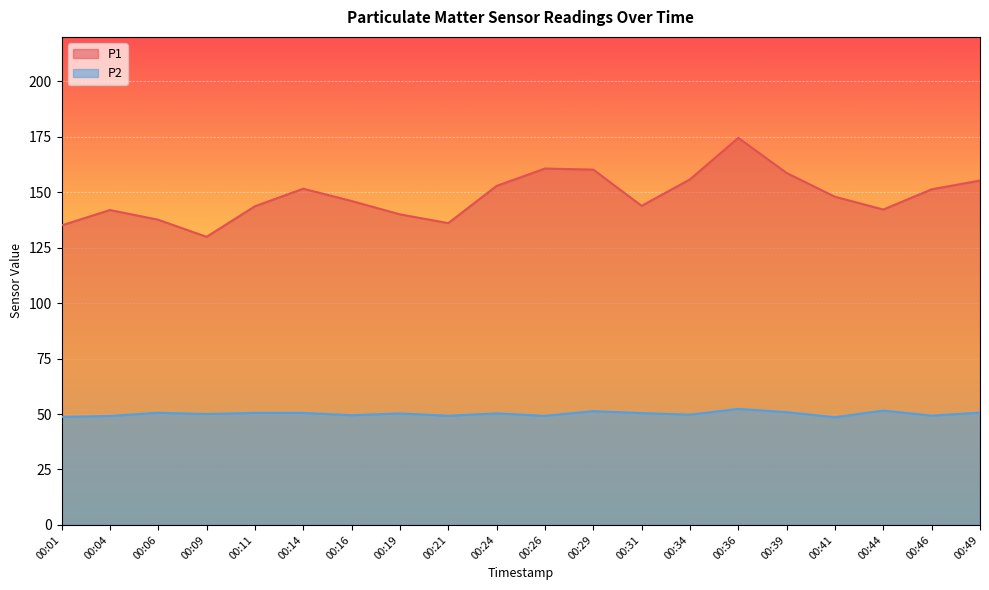

How many interior local valleys does the P2 series have?

7